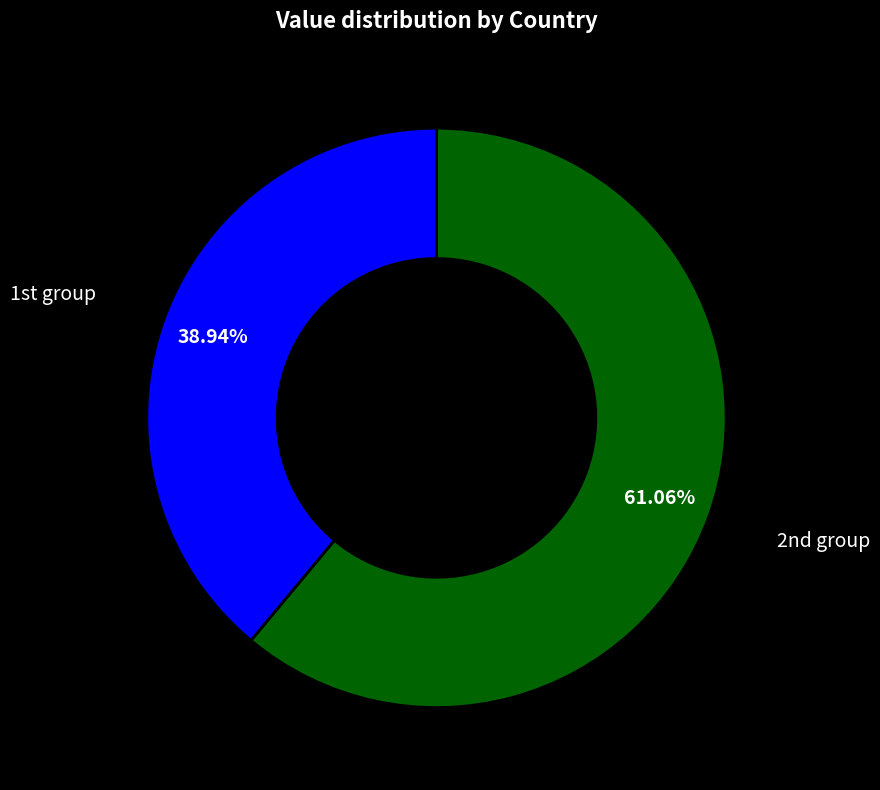

Is there a majority slice in this chart?

Yes